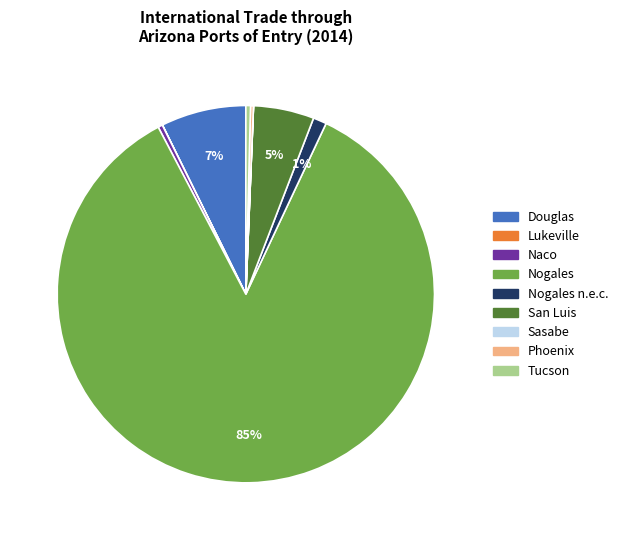

Is there a majority slice in this chart?

Yes